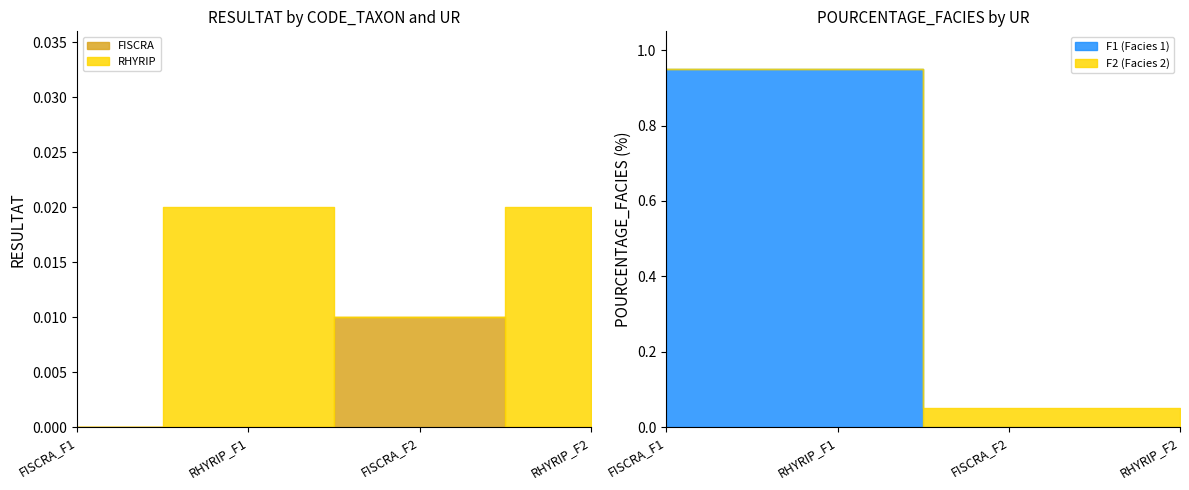

What is the label of the 3rd point from the left?

FISCRA_F2